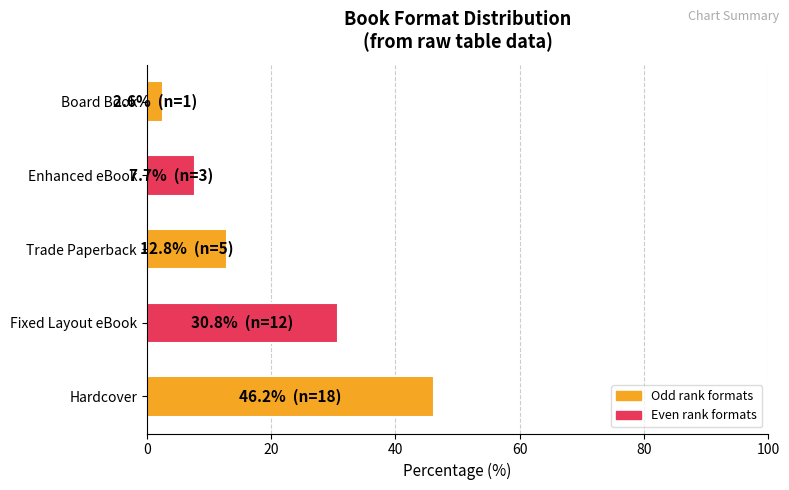

What is the sum of the values at Hardcover and Trade Paperback?

59.0